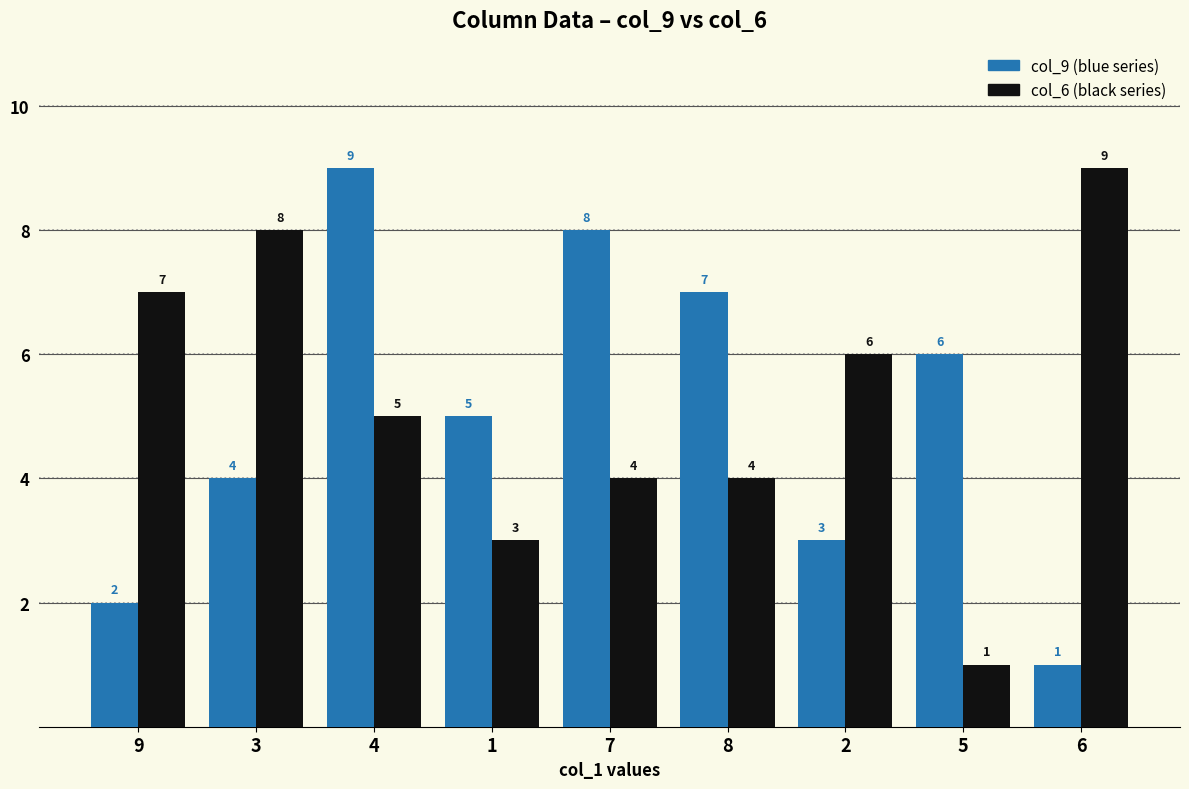

Are the bars horizontal?

No